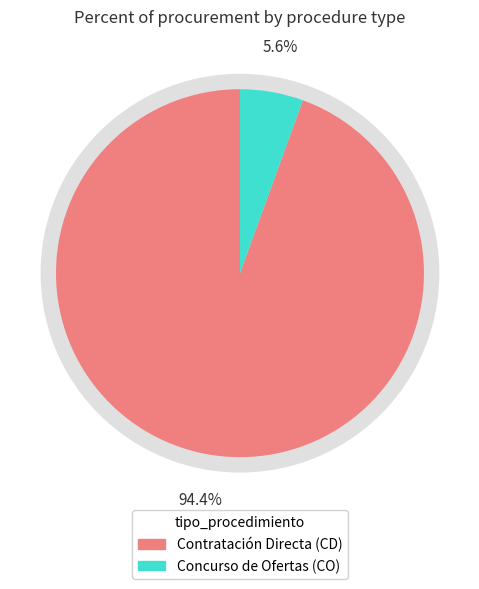

Is Contratación Directa (CD) the majority of the pie?

Yes